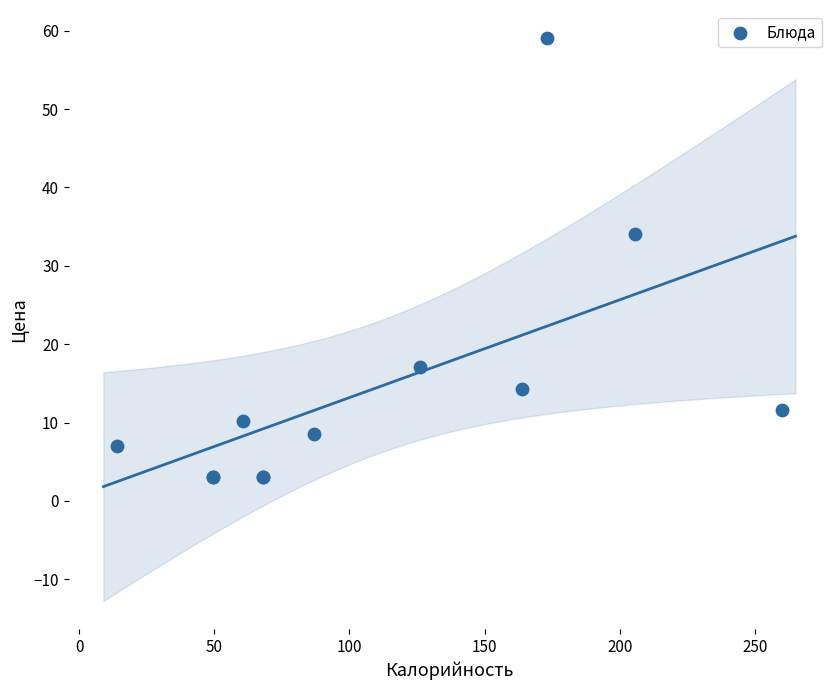

What Y value in the scatter plot is closest to 31?

34.1